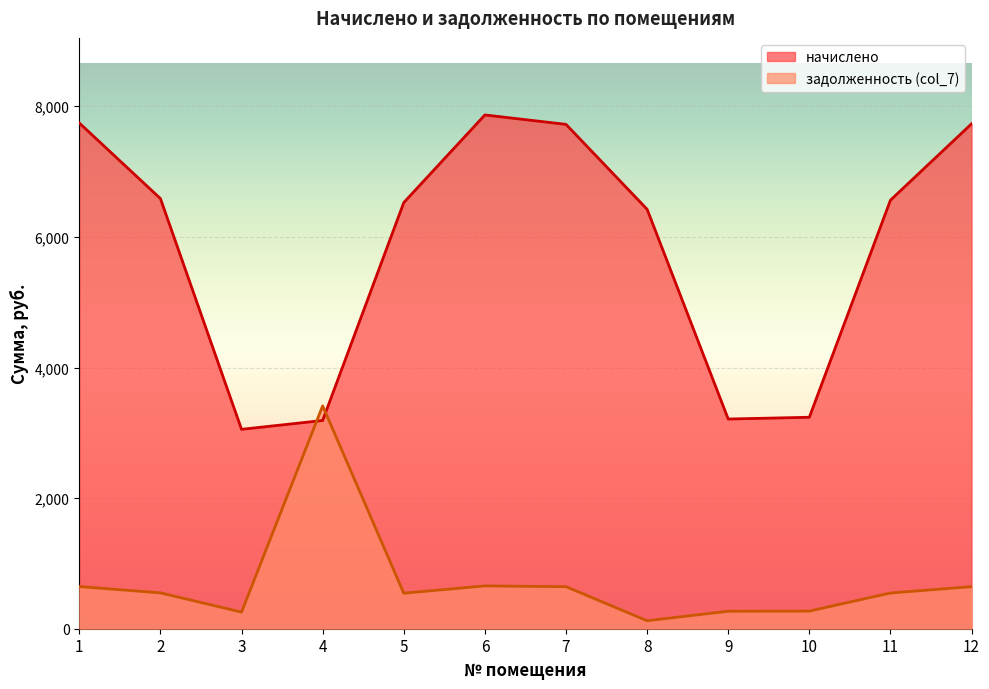

In задолженность (col_7), how many points are higher than both neighbors (excluding endpoints)?

2